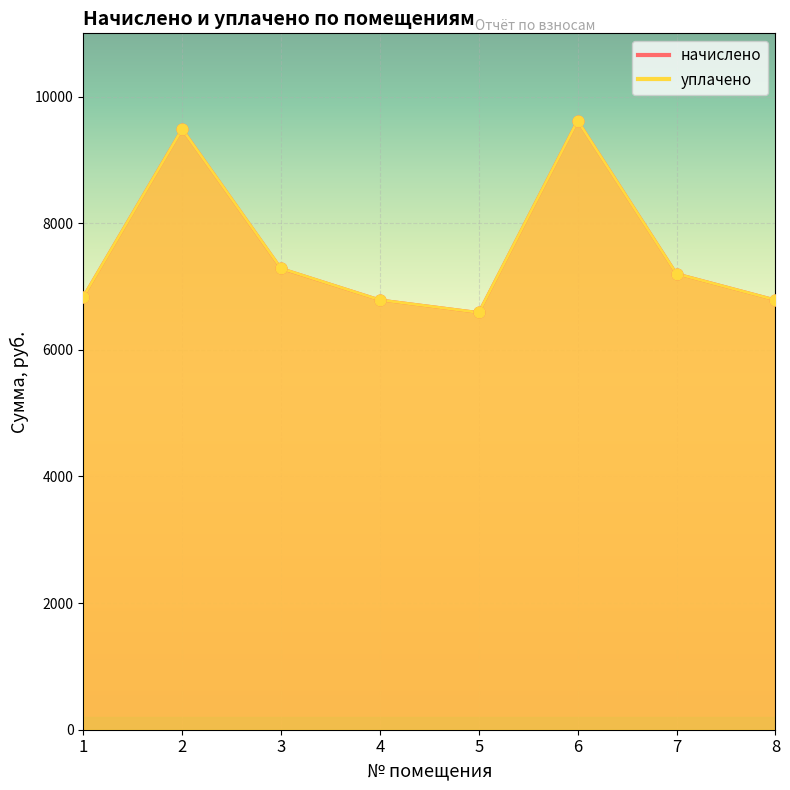

Which series has the largest Y range (max minus min)?

начислено